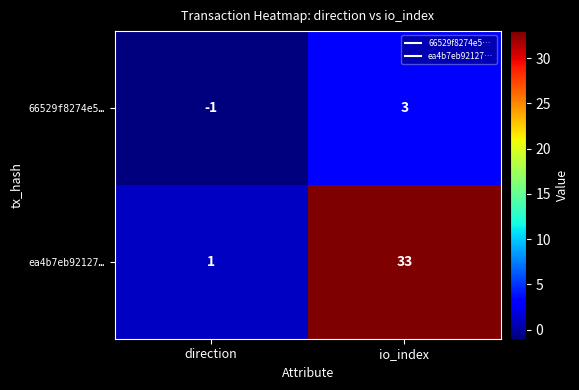

Which series has the largest total across all categories?

ea4b7eb92127…